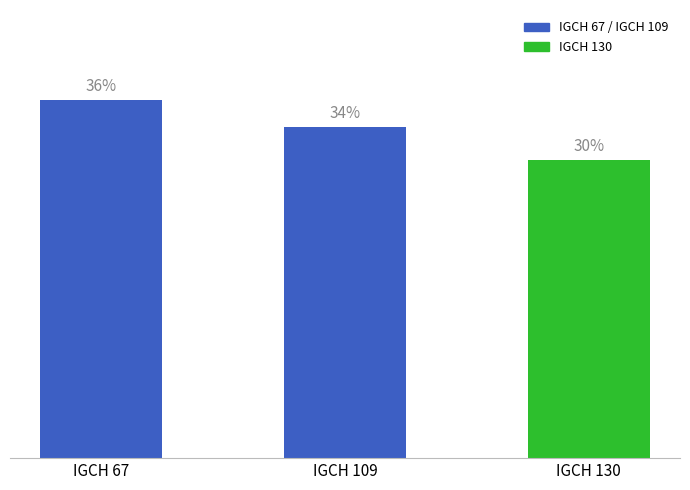

Are the bars horizontal?

No